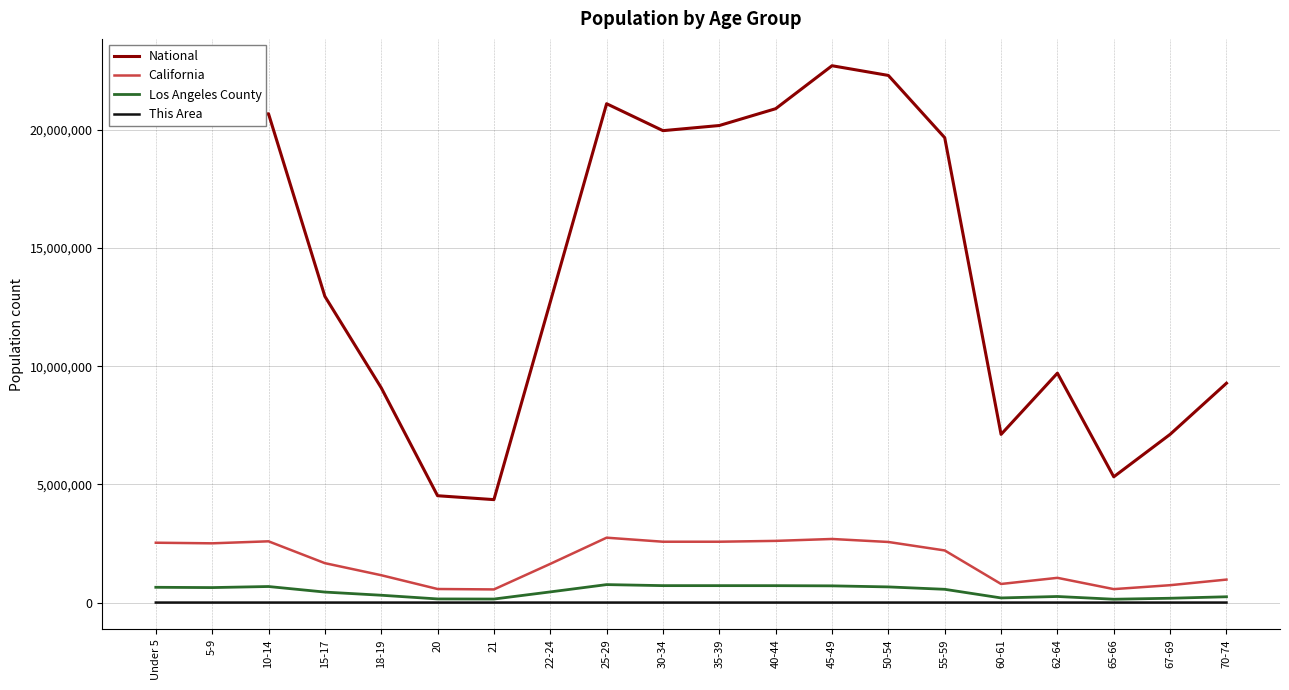

How many lines are shown in the chart?

4